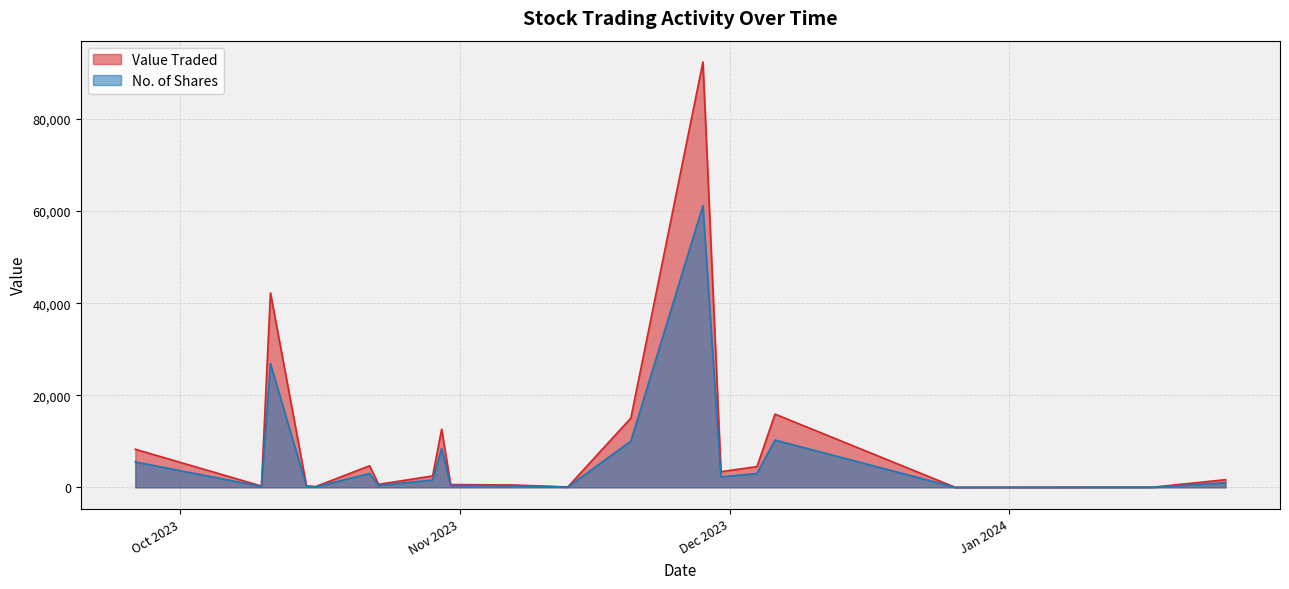

How many data points in Value Traded are above 2473?

9